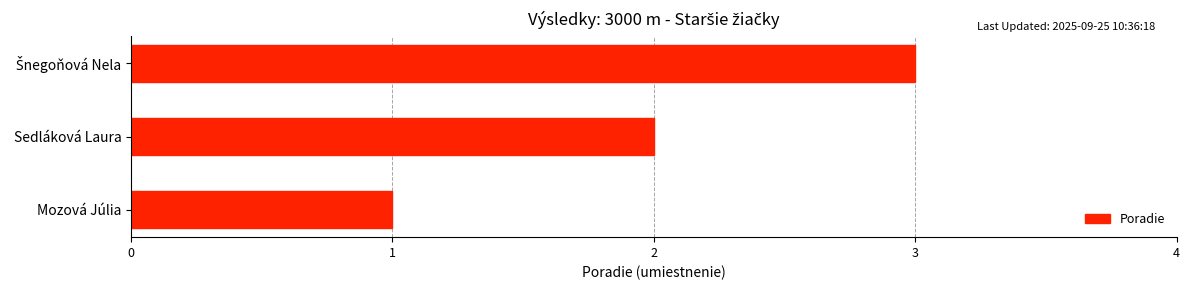

What is the maximum value shown in the chart?

3